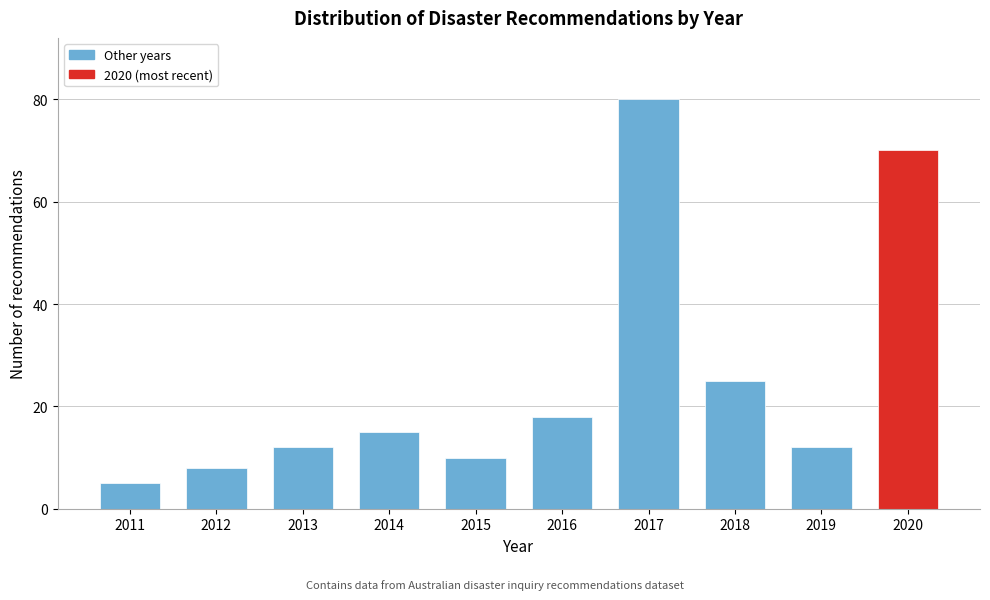

Reading left to right, list all the values displayed in this chart.

2011=5	2012=8	2013=12	2014=15	2015=10	2016=18	2017=80	2018=25	2019=12	2020=70